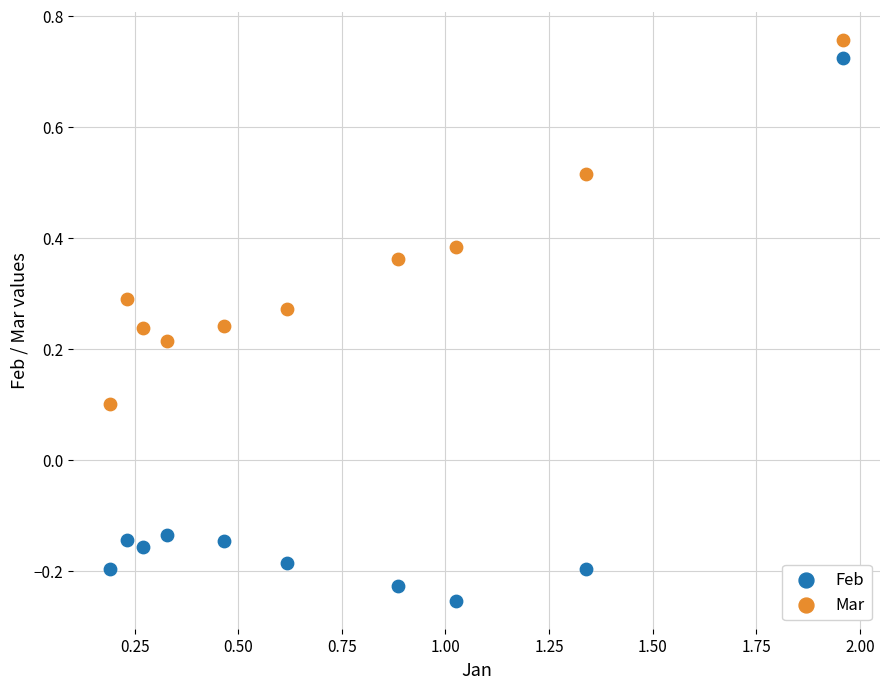

Which series contains the highest Y value?

Mar